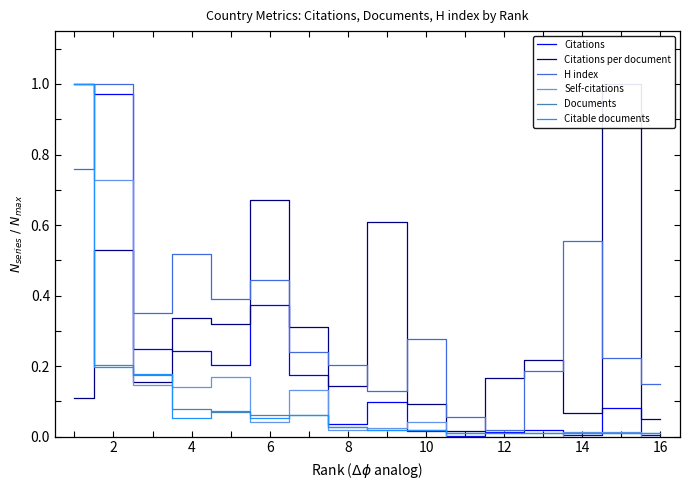

Which series has the largest total across all categories?

H index